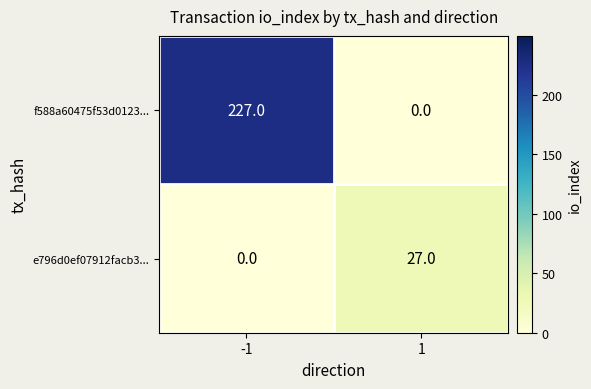

Is it true that e796d0ef07912facb3... equals 27 at 1?

True